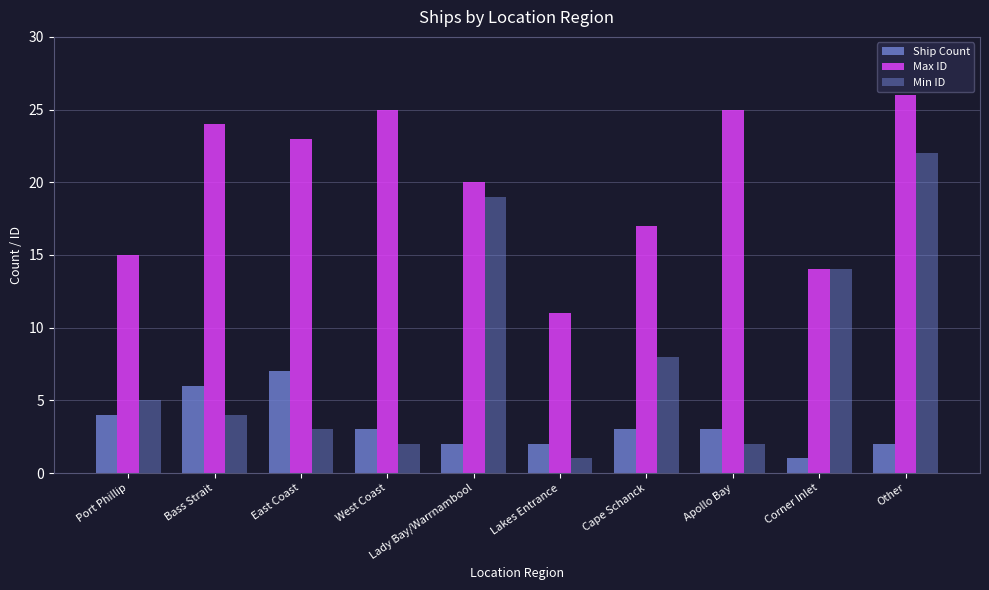

How many bars are there in total?

30